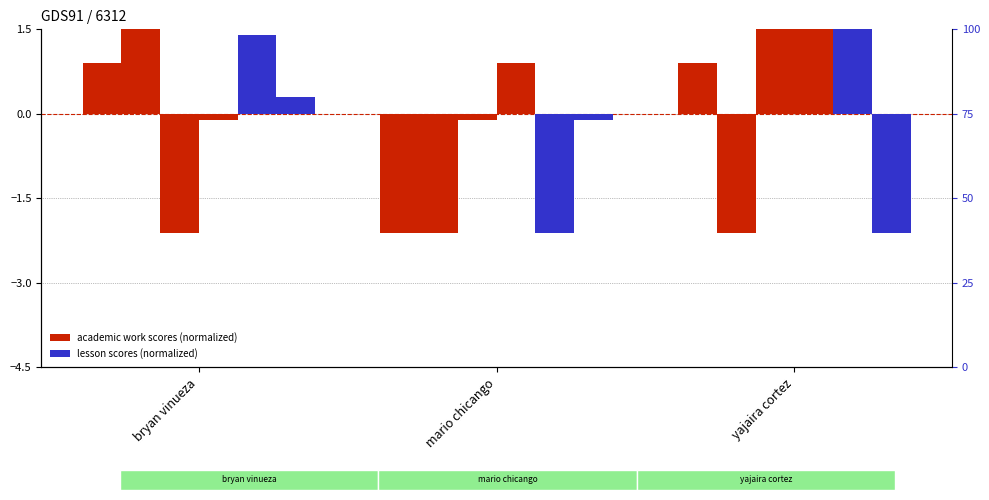

How many categories are shown in the chart?

3